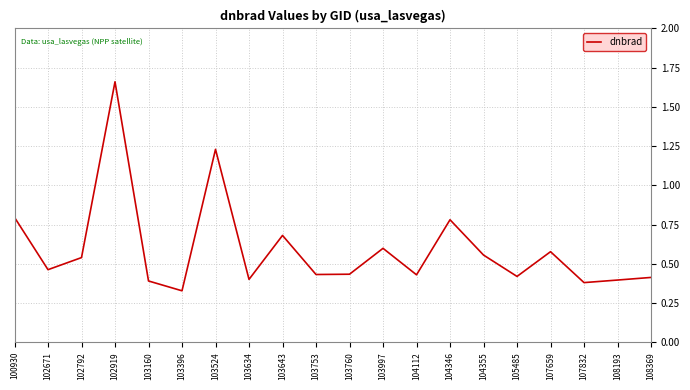

Where is the data nearest to the value 0?

103396